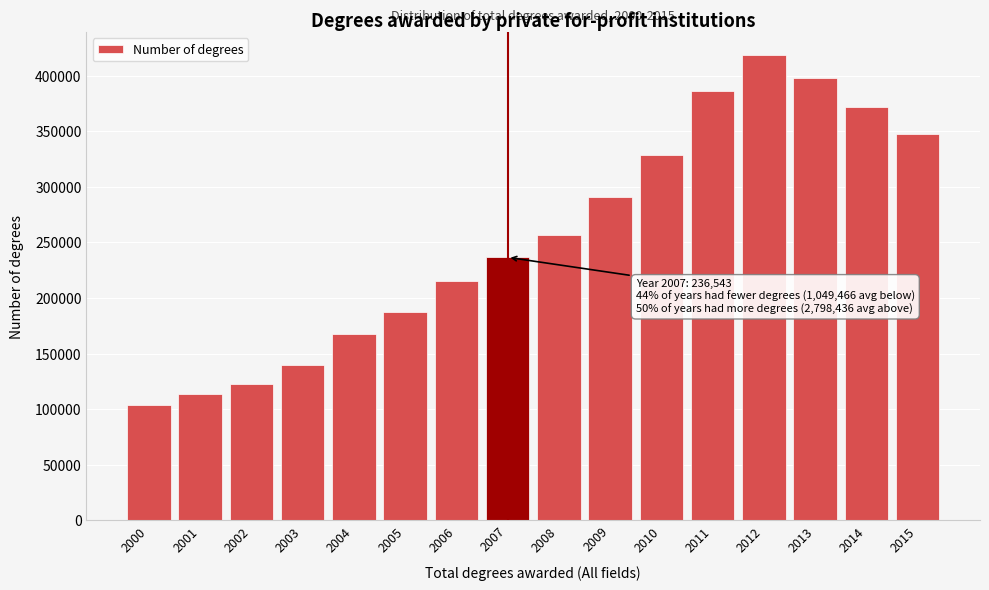

Reading left to right, list all the values displayed in this chart.

2000=103517	2001=113566	2002=122874	2003=139595	2004=167391	2005=187200	2006=215323	2007=236543	2008=256950	2009=290900	2010=328410	2011=386560	2012=418080	2013=397870	2014=372175	2015=347491